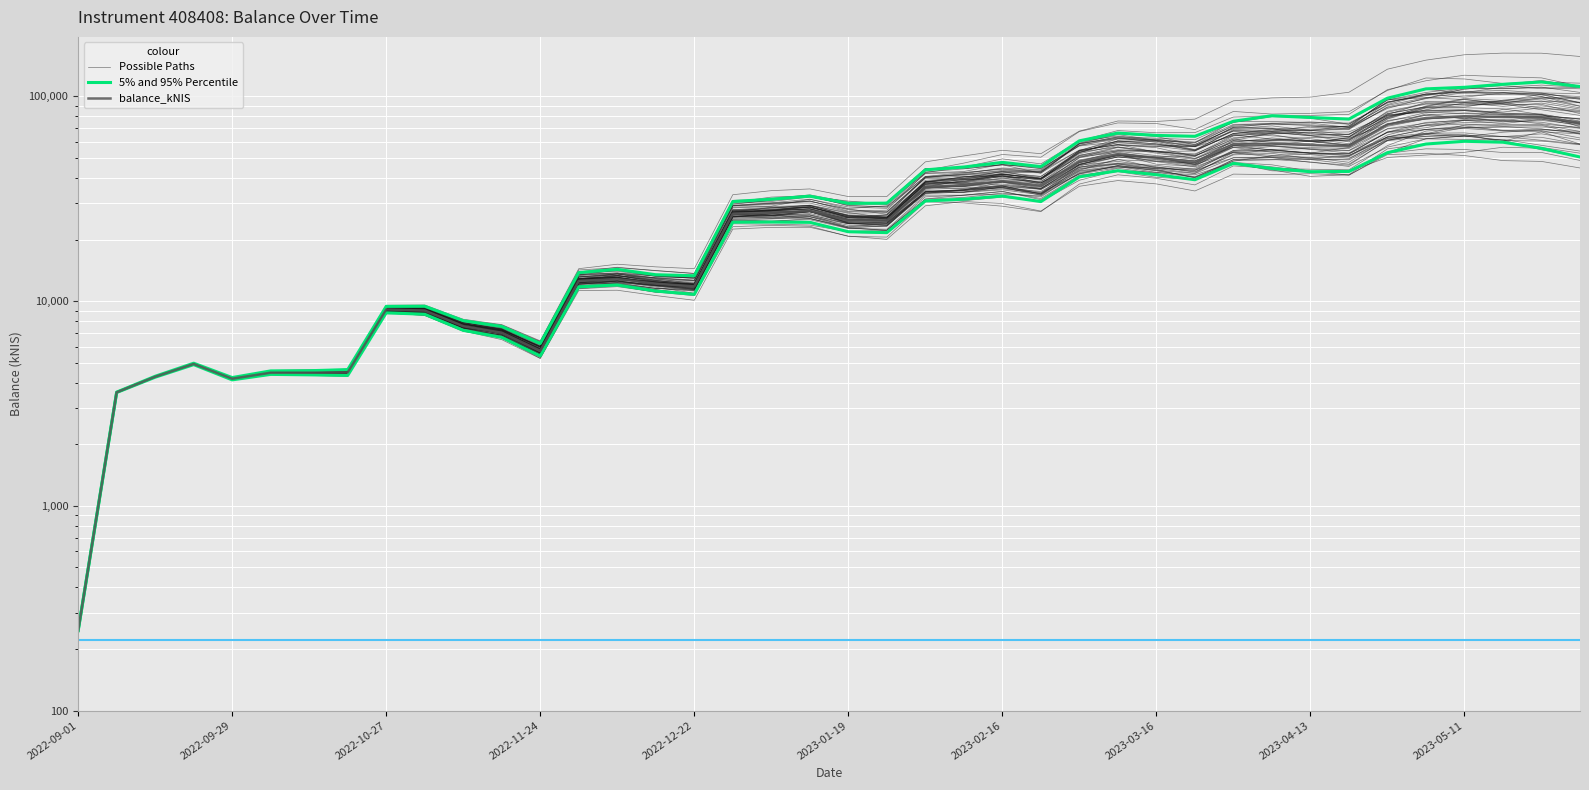

The Possible Paths series shows 30888.1 at 38. True or false?

False